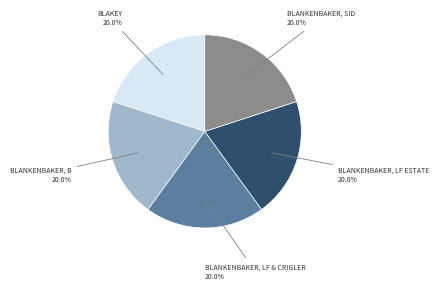

Is there a majority slice in this chart?

No